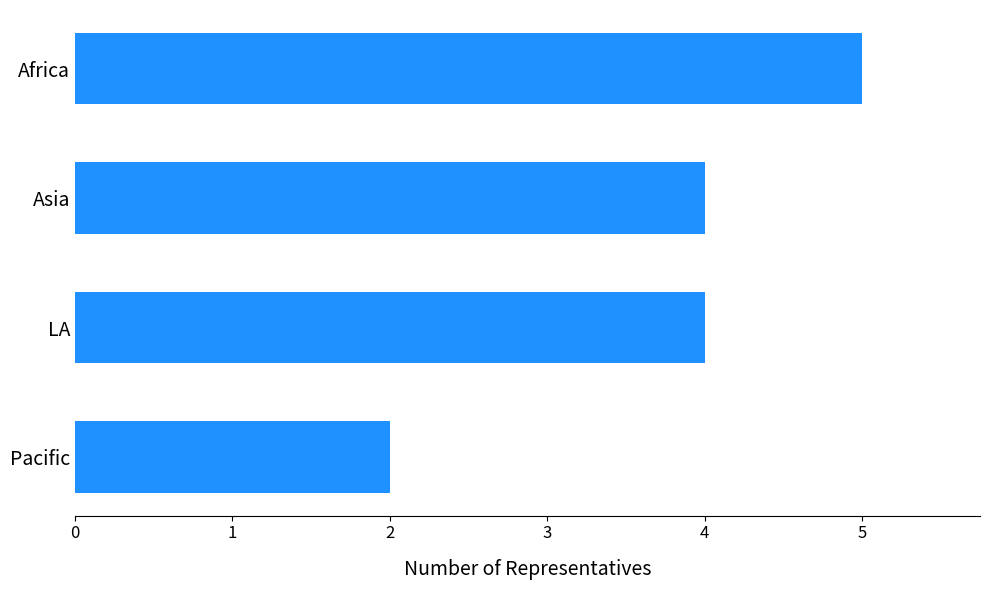

Which label corresponds to the smallest value in the chart?

Pacific